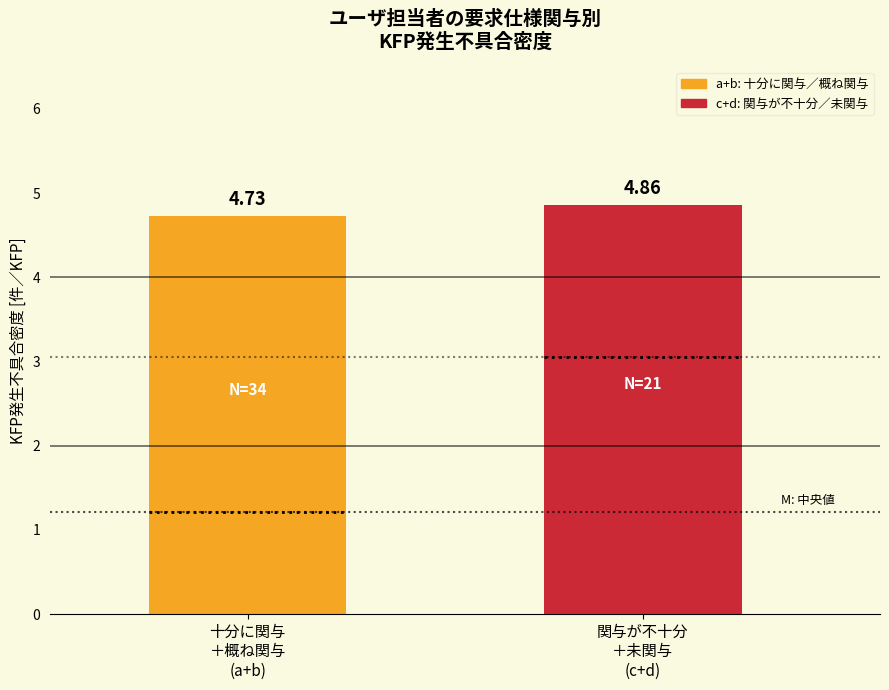

Reading left to right, what are all the values shown in this chart?

十分に関与
＋概ね関与
(a+b)=4.7	関与が不十分
＋未関与
(c+d)=4.9